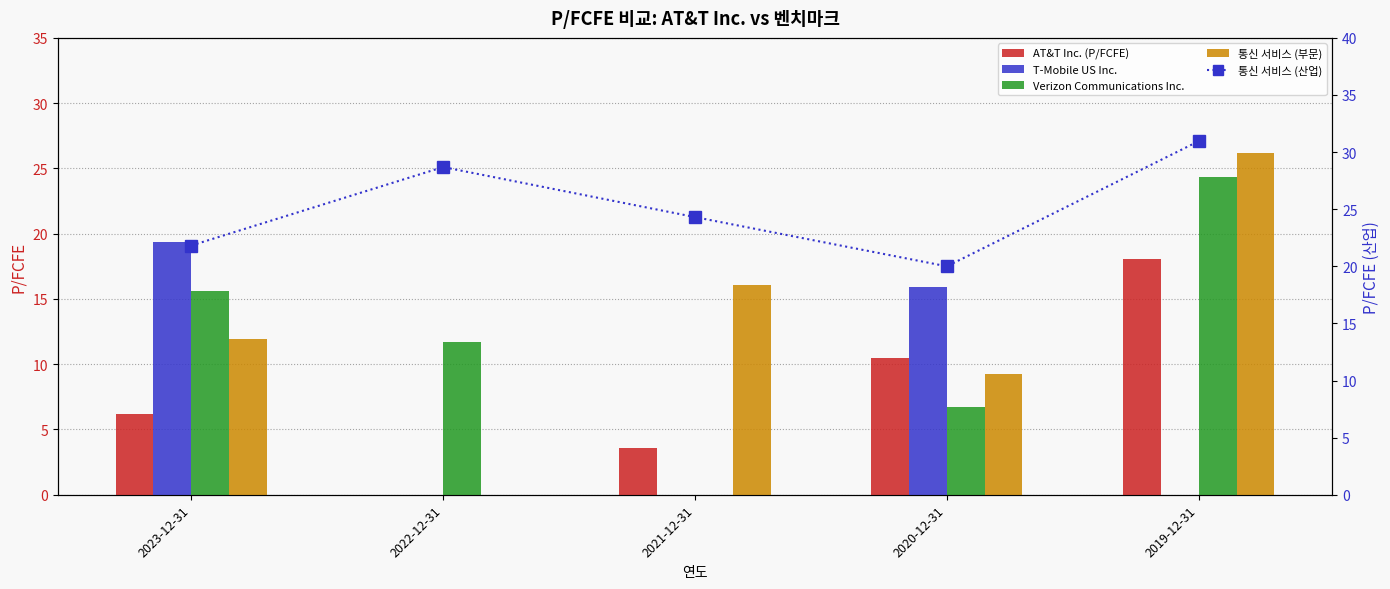

Does the chart contain stacked bars?

No